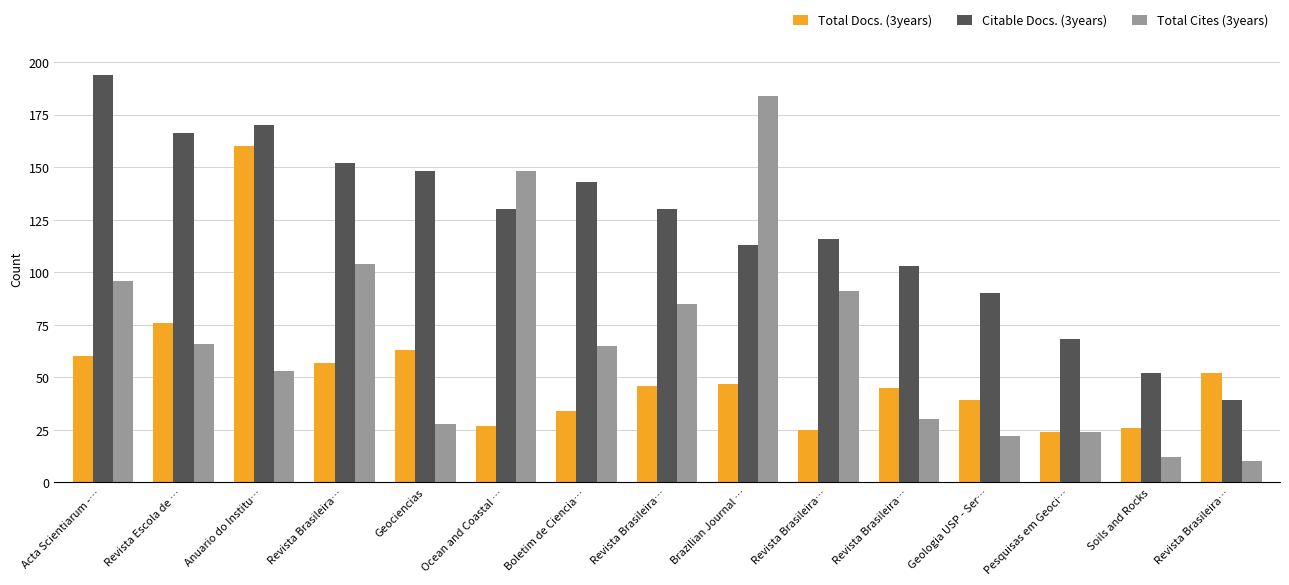

How many values in the Total Cites (3years) series are below 65?

7